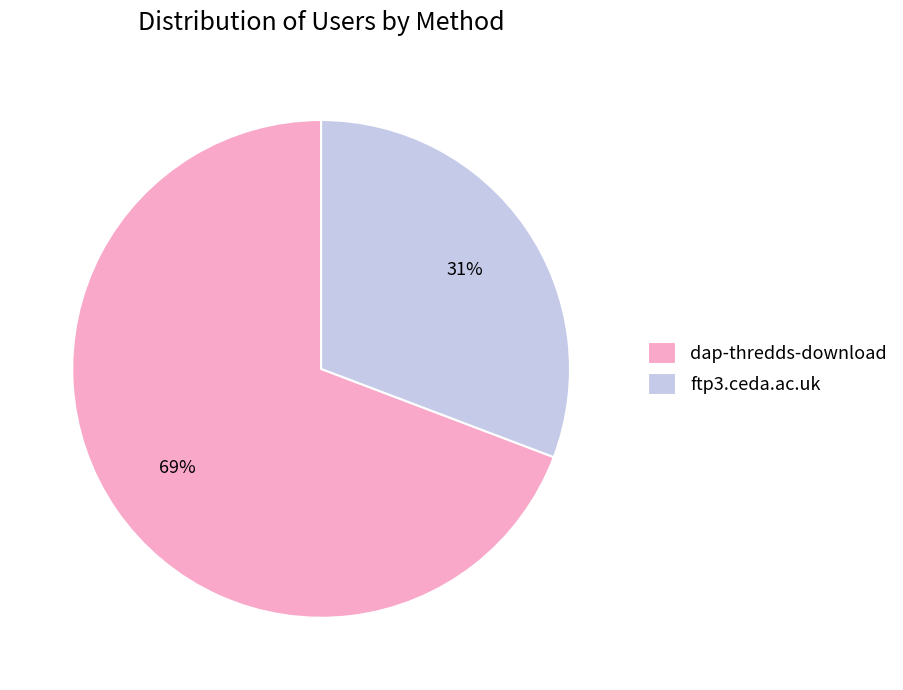

Between dap-thredds-download and ftp3.ceda.ac.uk, which is larger?

dap-thredds-download